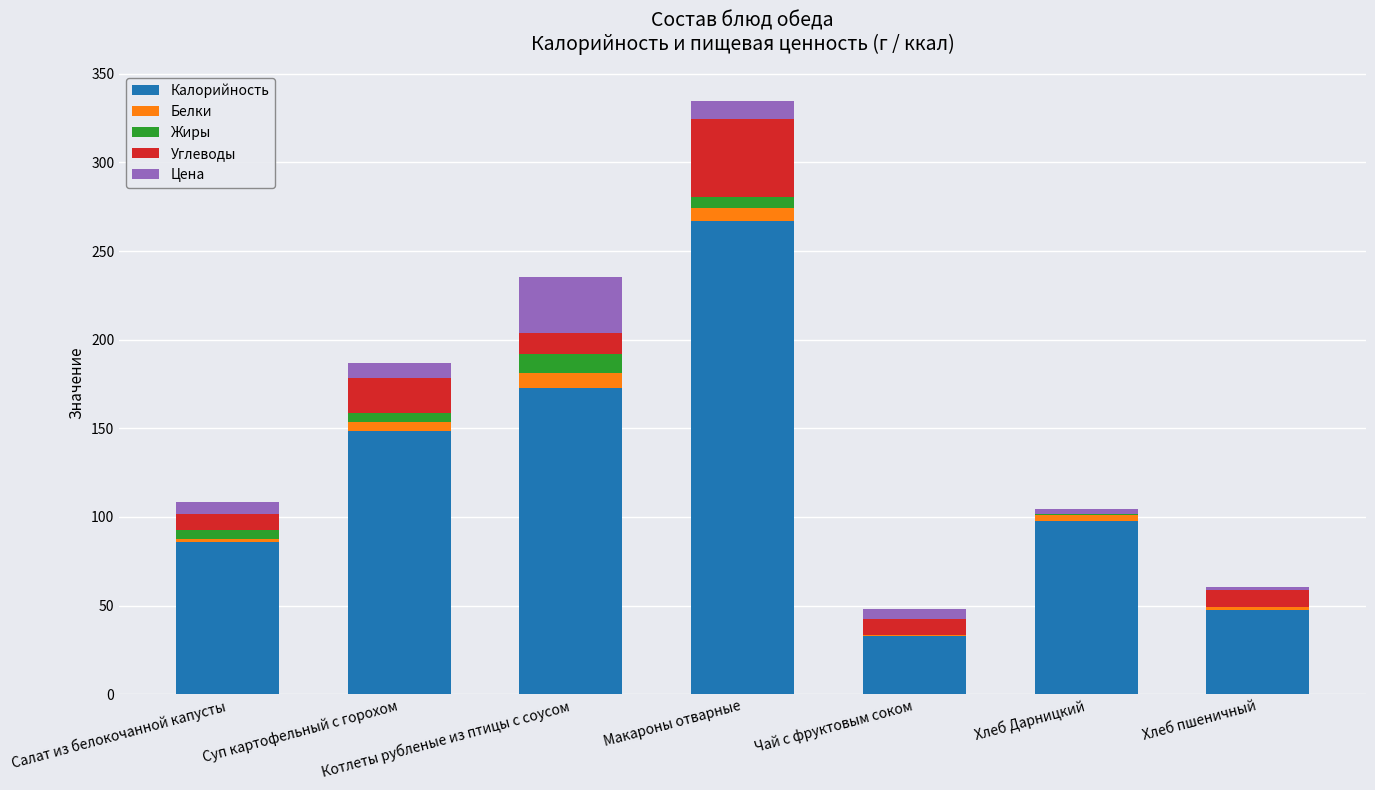

At which label does Калорийность reach its peak?

Макароны отварные